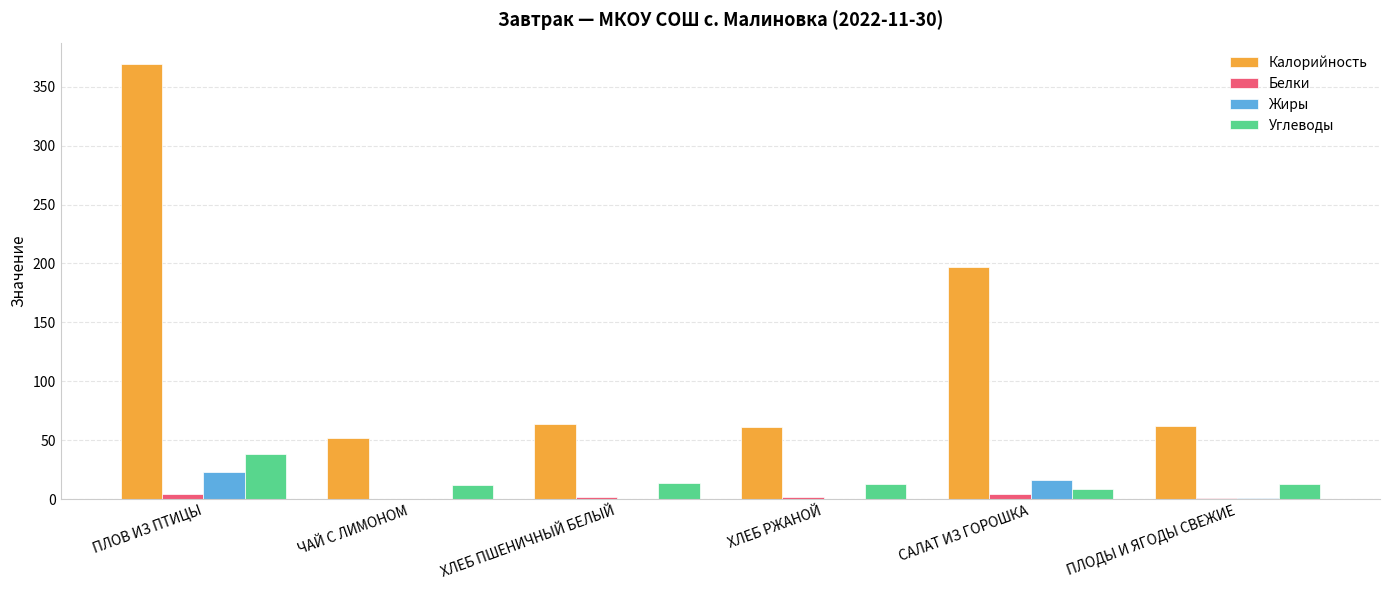

How many categories are shown in the chart?

6